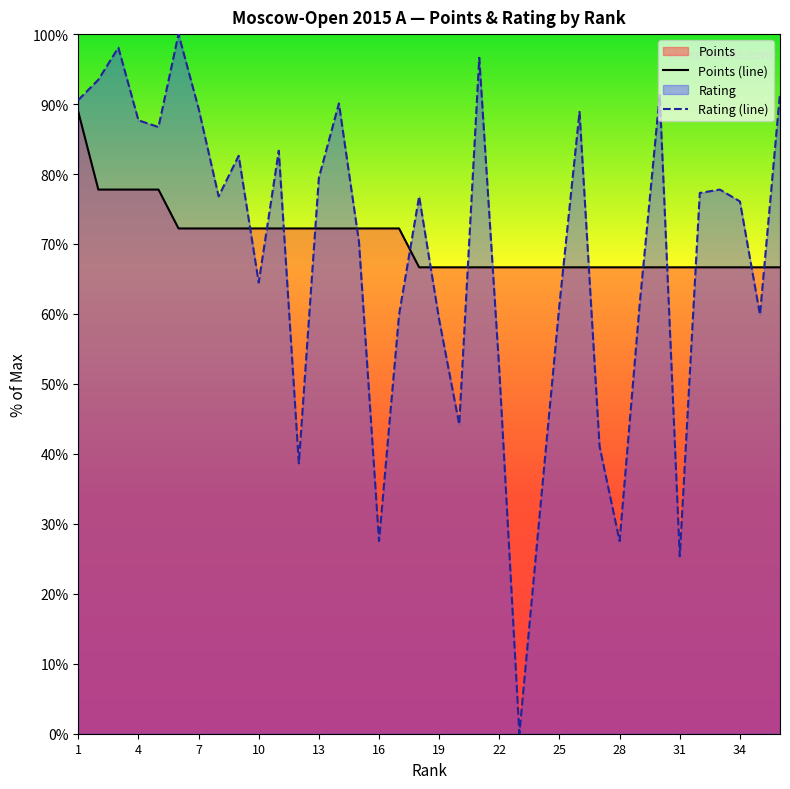

Count the number of categories in the chart.

36